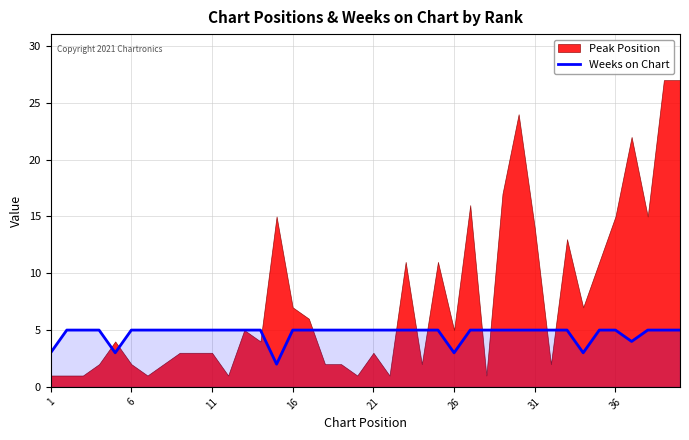

True or false: Weeks on Chart has a value of 8 at 16.

False